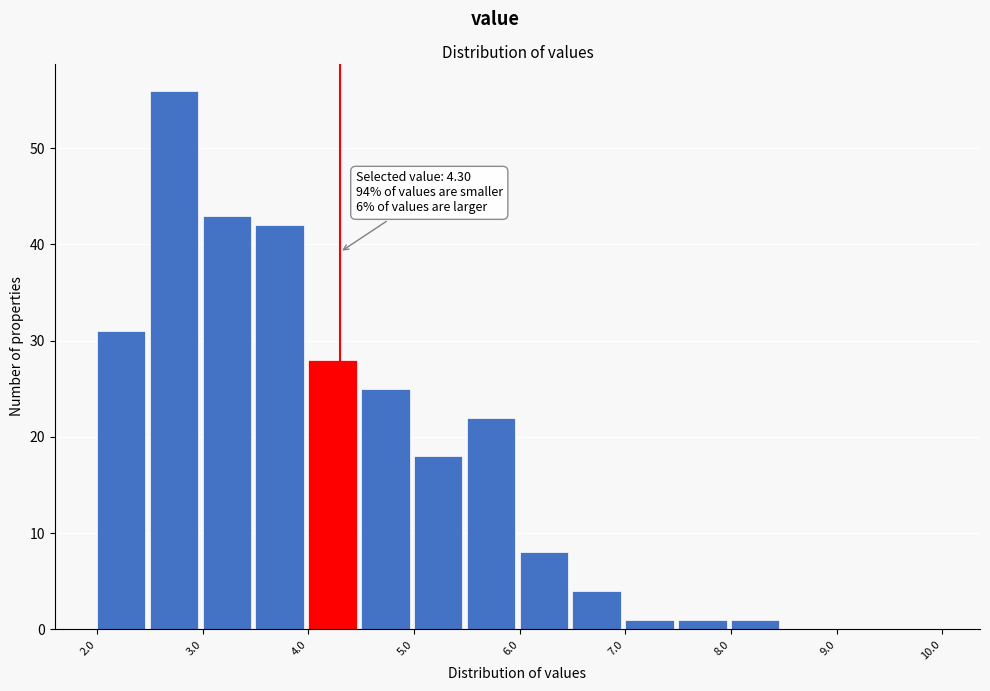

Which range on the x-axis has the tallest bar?

2.5 to 3.0